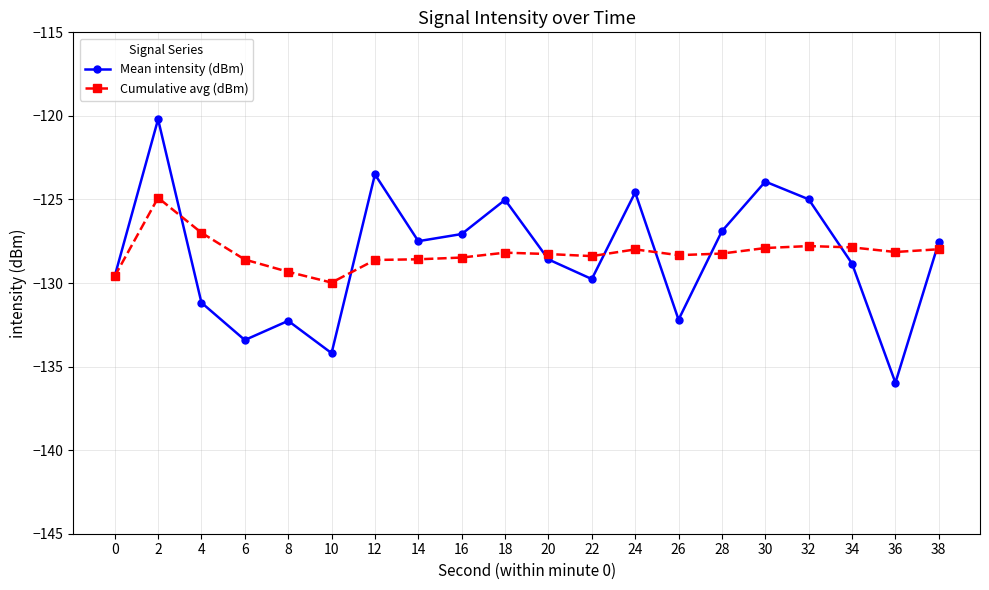

List the series in order of their peak value, lowest first.

Cumulative avg (dBm), Mean intensity (dBm)